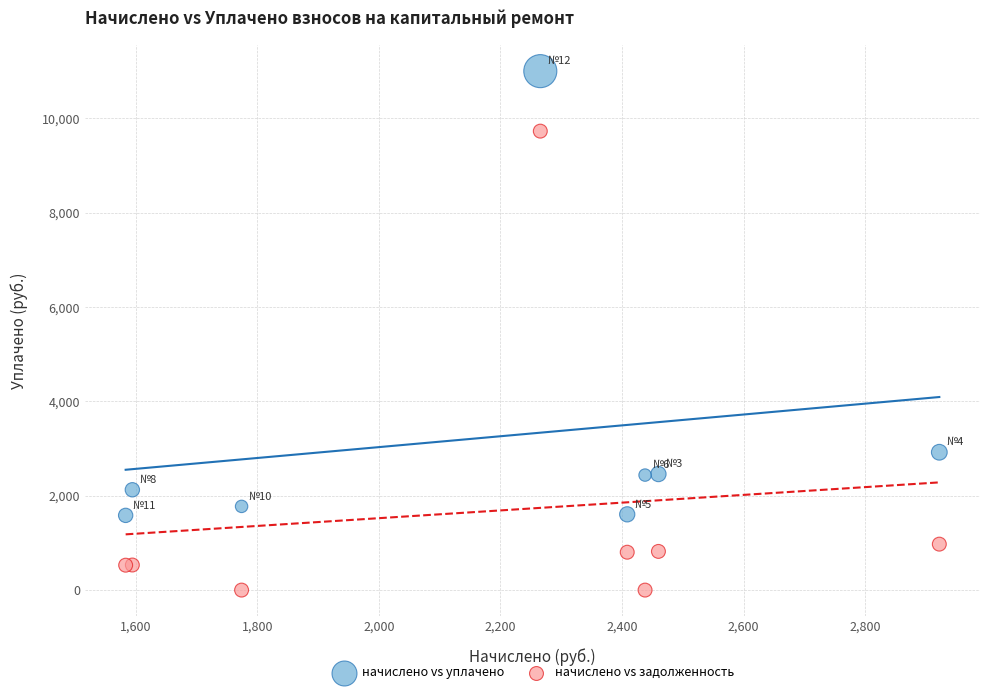

What are all the series names shown in the legend?

начислено vs уплачено, начислено vs задолженность